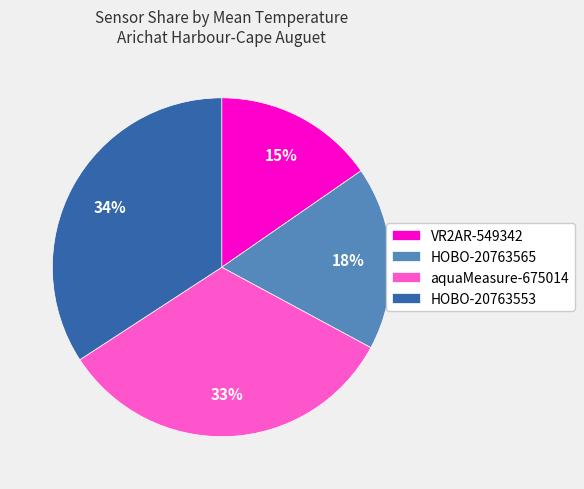

To the nearest percent, what portion does VR2AR-549342 represent?

15%